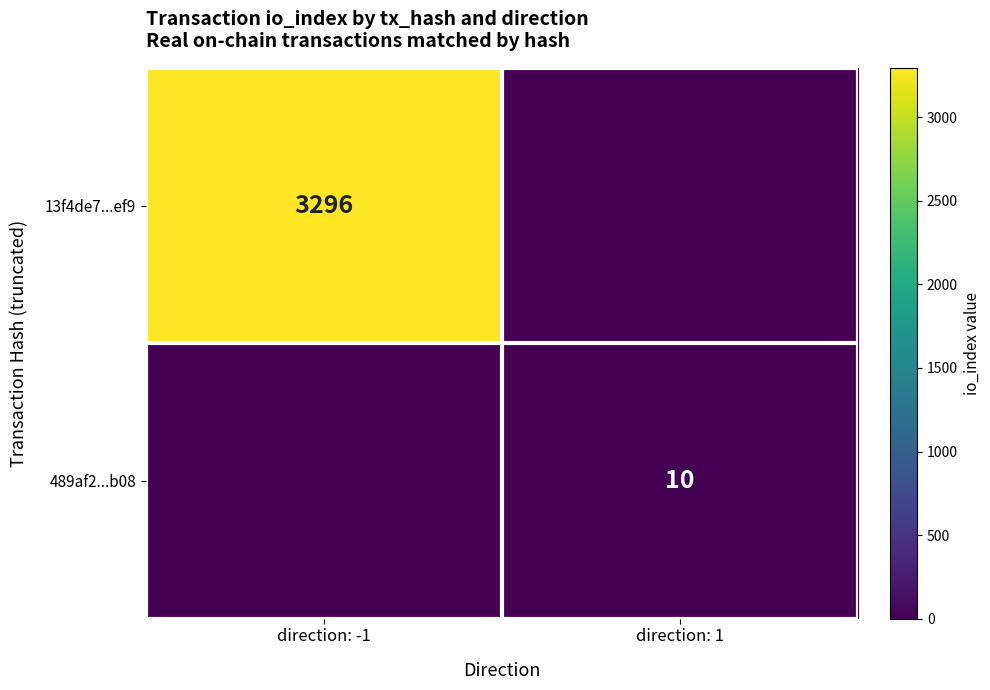

Is it true that 13f4de7...ef9 equals 4518 at direction: -1?

False